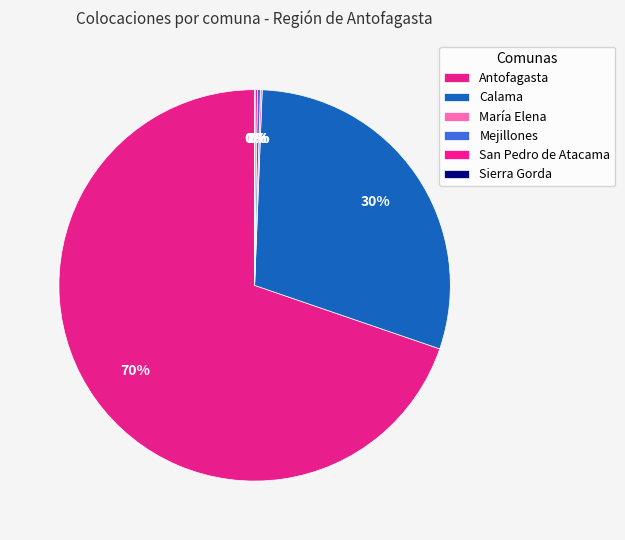

How much of the chart is everything except Mejillones?

99.8%